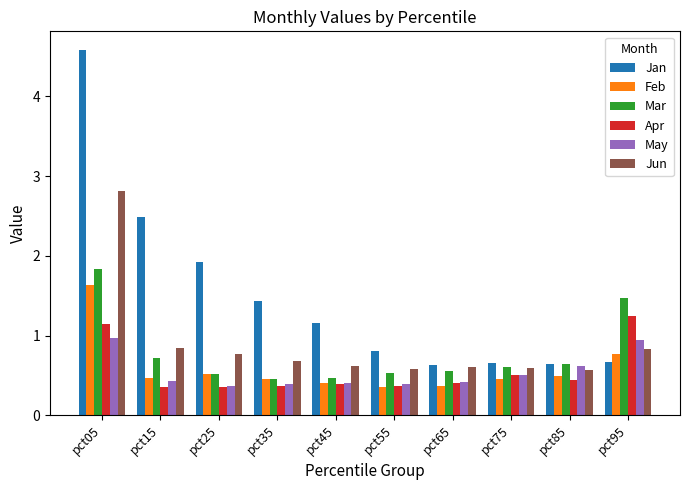

List the series in order of their peak value, lowest first.

May, Apr, Feb, Mar, Jun, Jan